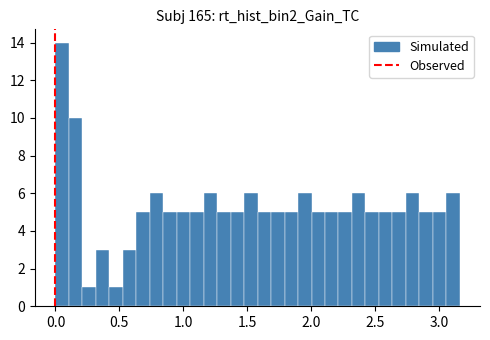

Around what value on the x-axis is the tallest bar? Give the approximate position of its centre, as read against the axis.

0.05